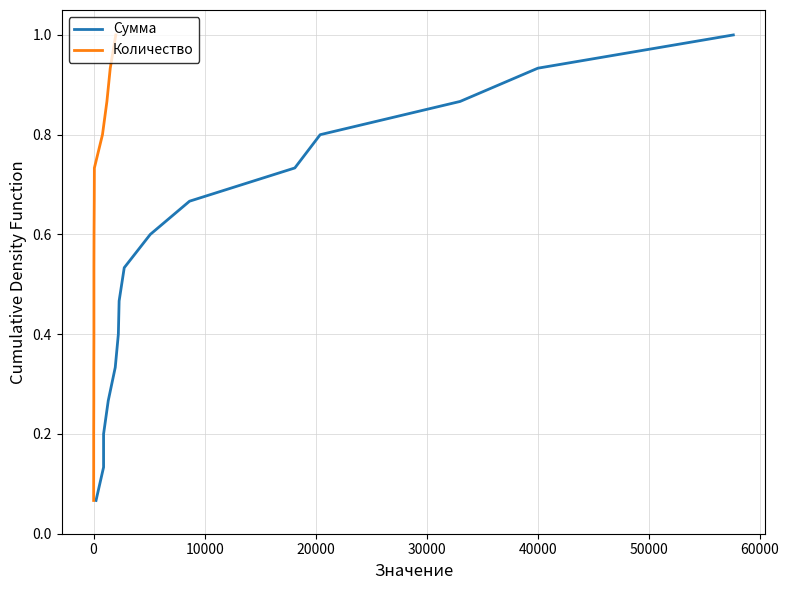

Rank the series by their maximum value, from highest to lowest.

Сумма, Количество